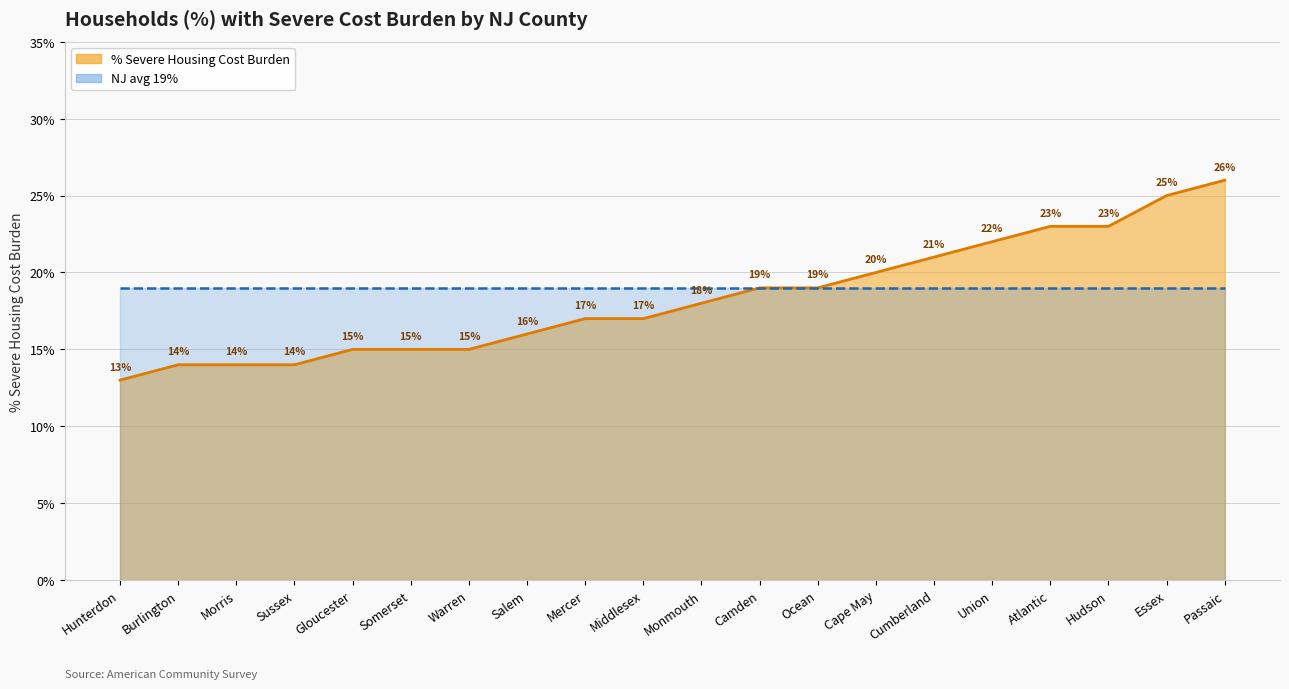

What is the sum of the values at Cape May and Ocean?

0.4